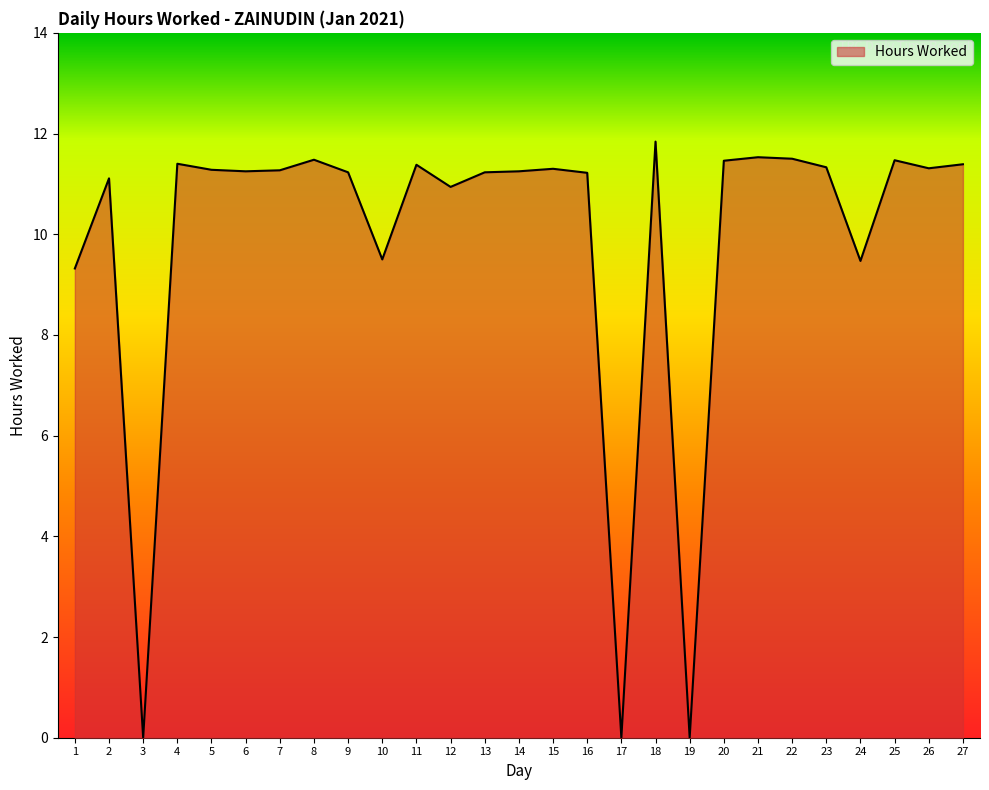

Which category has the highest value across all series?

18